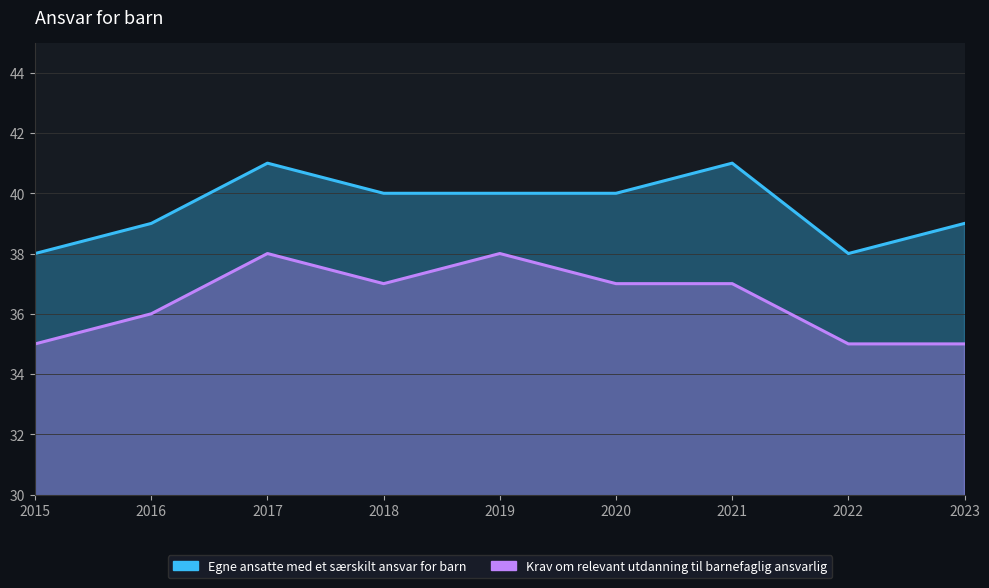

How many lines are shown in the chart?

2